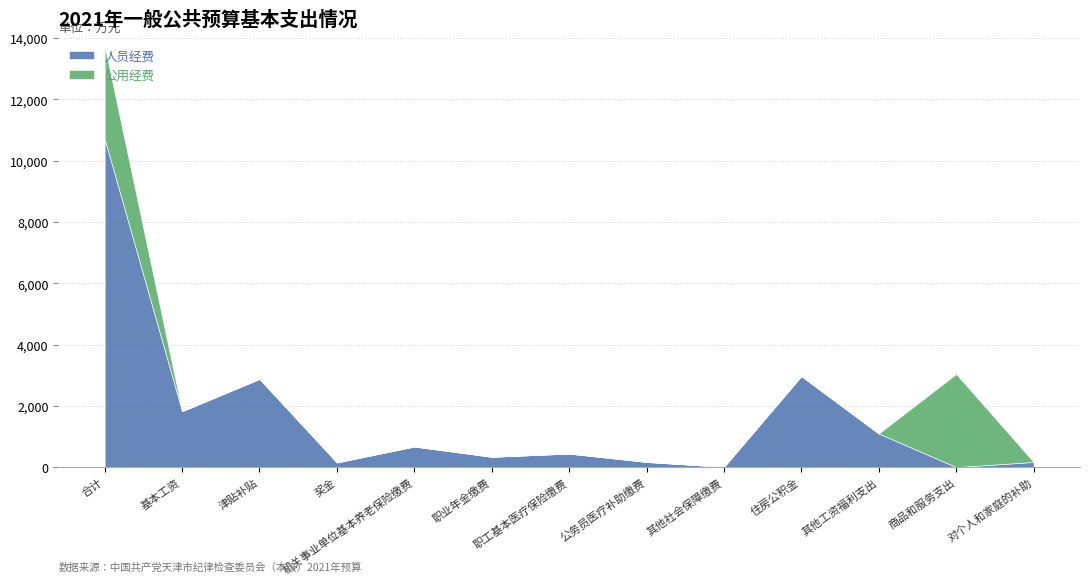

What is the label of the 1st point from the right?

对个人和家庭的补助